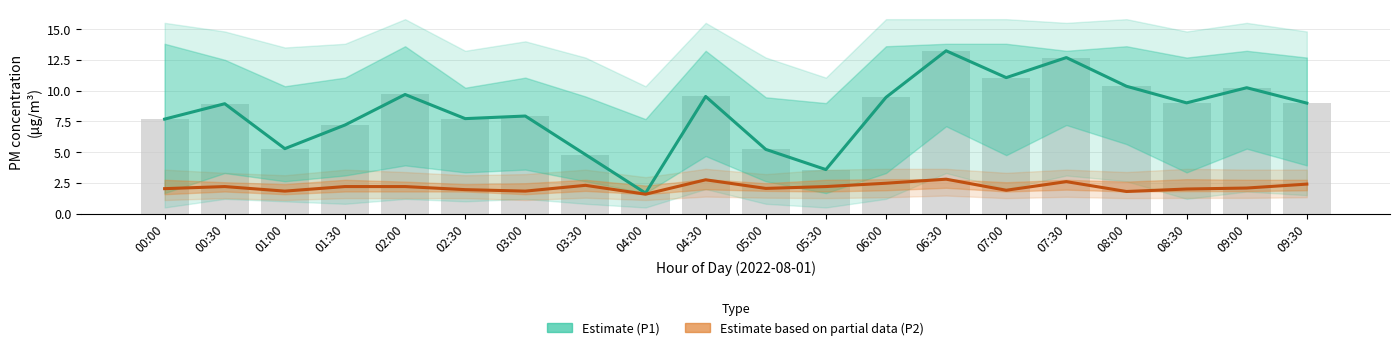

Where is Estimate (P1) nearest to the value 7?

01:30